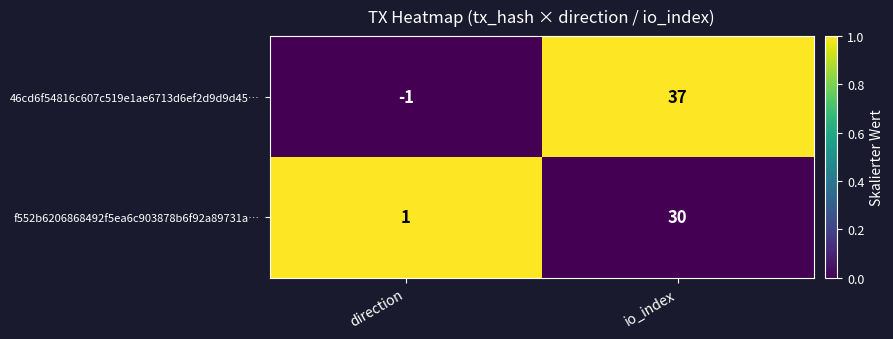

What is the difference between the highest and lowest values at direction?

2